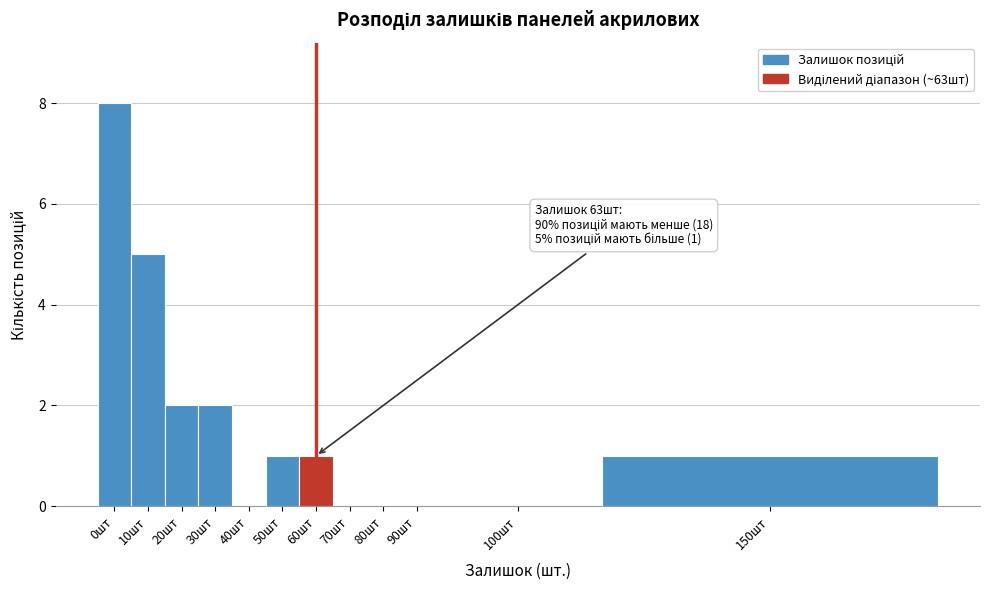

Reading right to left, extract all data points from this chart.

150шт=1	100шт=0	90шт=0	80шт=0	70шт=0	60шт=1	50шт=1	40шт=0	30шт=2	20шт=2	10шт=5	0шт=8